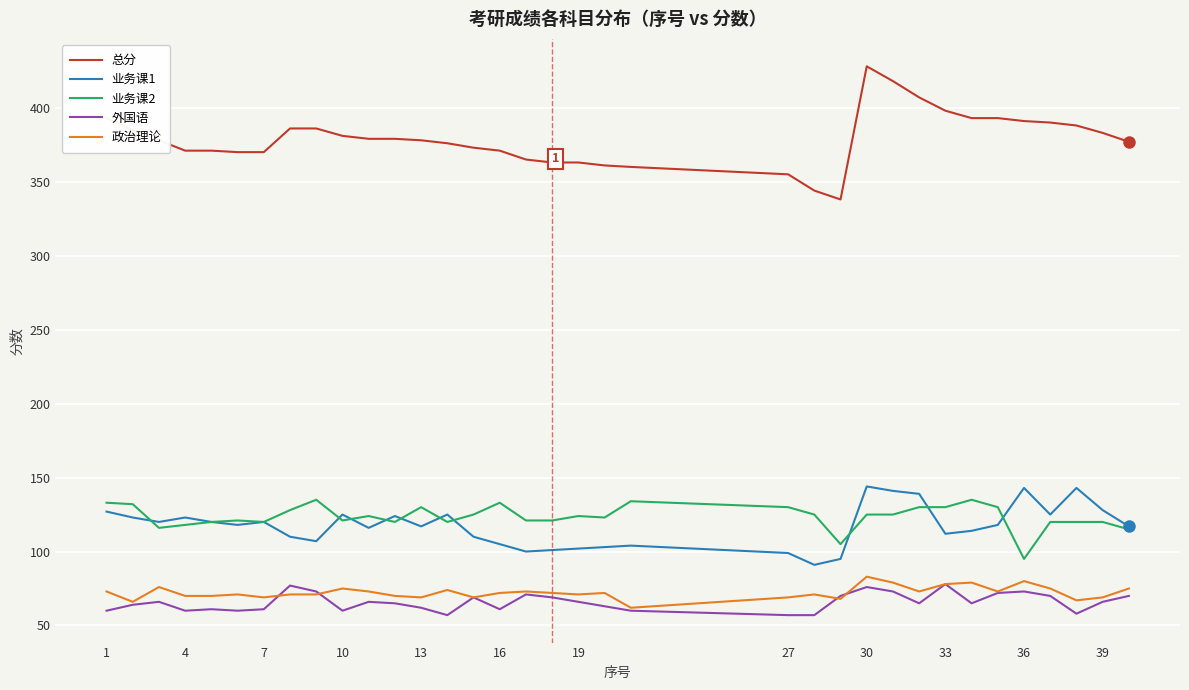

What is the difference between the maximum and second lowest values in the 业务课2 series?

30